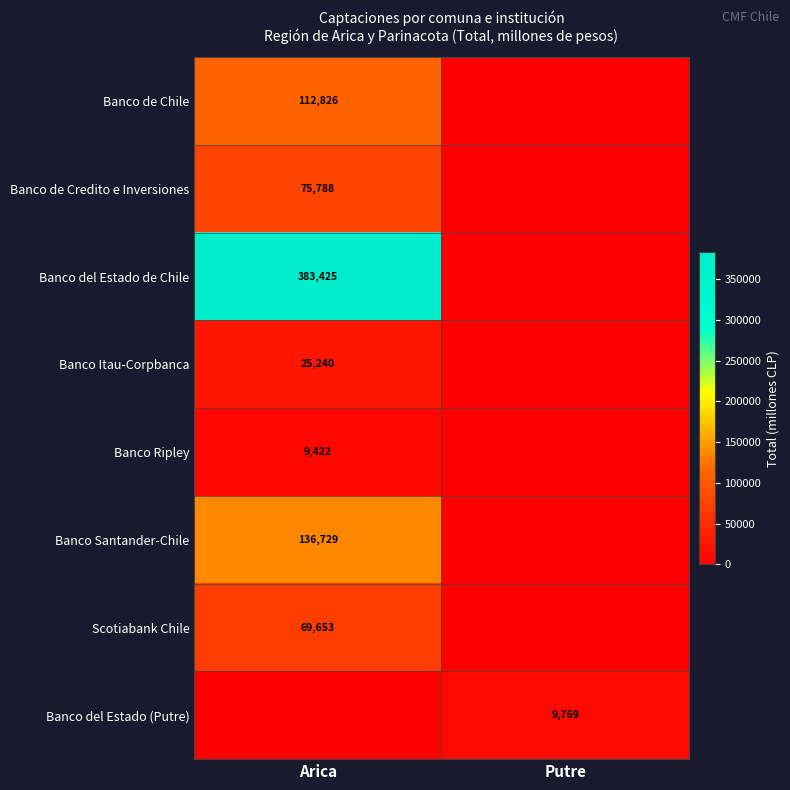

Is it true that Banco Ripley equals 5642 at Arica?

False